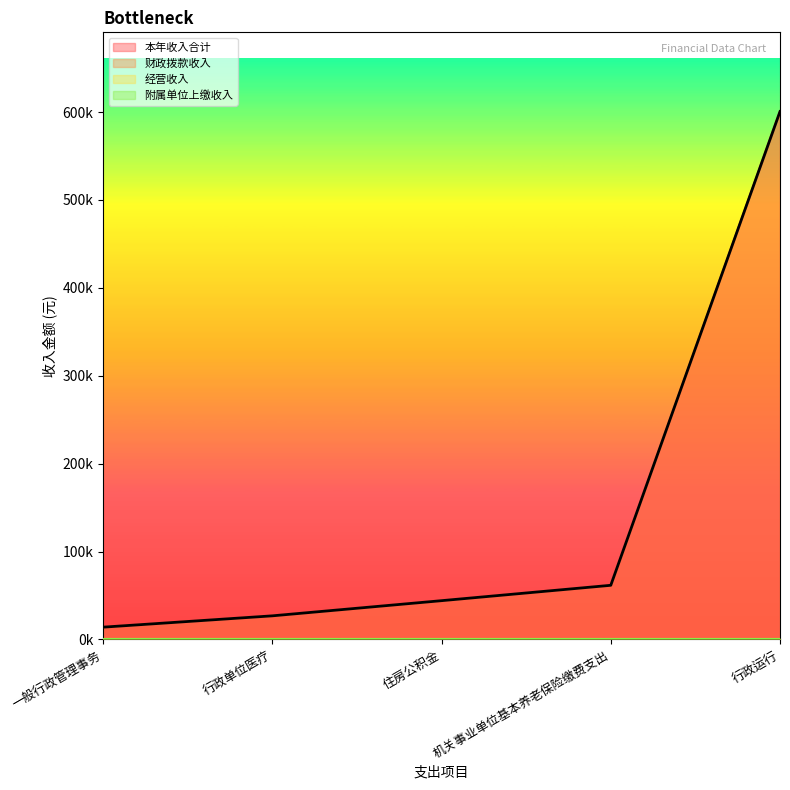

Reading right to left, list all the values displayed in this chart.

本年收入合计: 行政运行=600630.2	机关事业单位基本养老保险缴费支出=61629.6	住房公积金=44137.0	行政单位医疗=26884.0	一般行政管理事务=14000.0
财政拨款收入: 行政运行=600630.2	机关事业单位基本养老保险缴费支出=61629.6	住房公积金=44137.0	行政单位医疗=26884.0	一般行政管理事务=14000.0